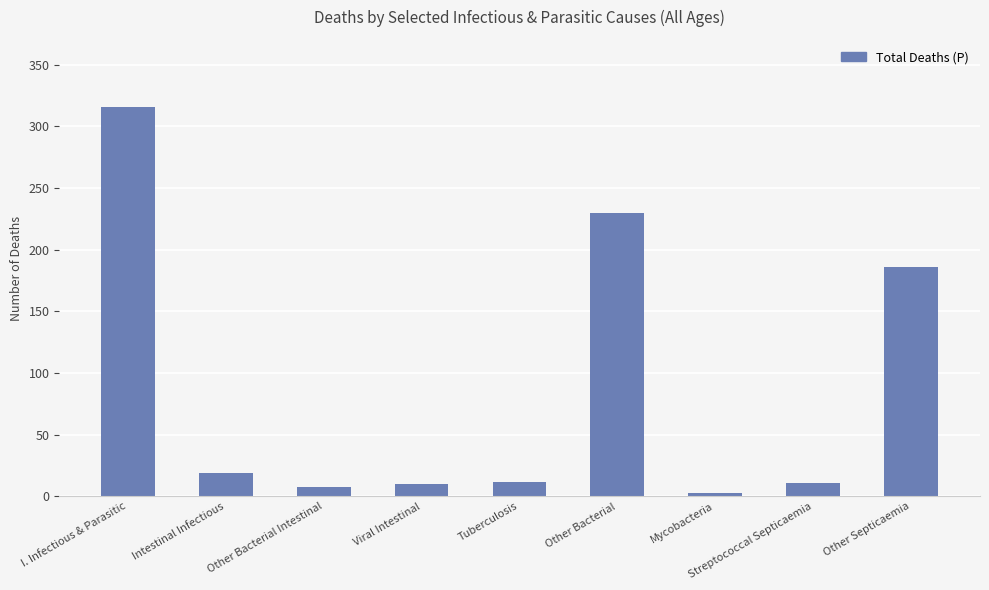

Does the chart contain stacked bars?

No